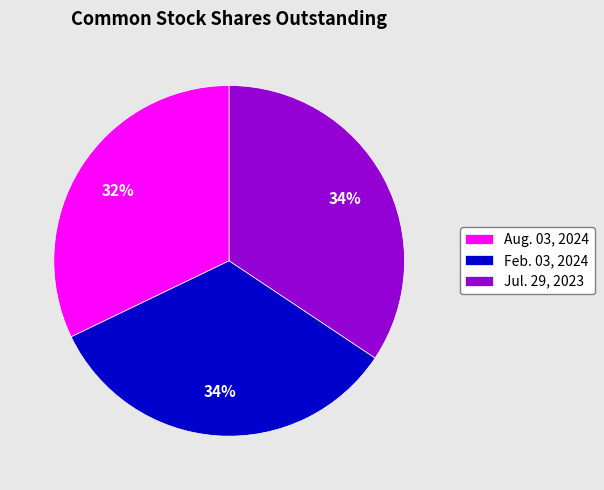

How many slices are in this pie chart?

3